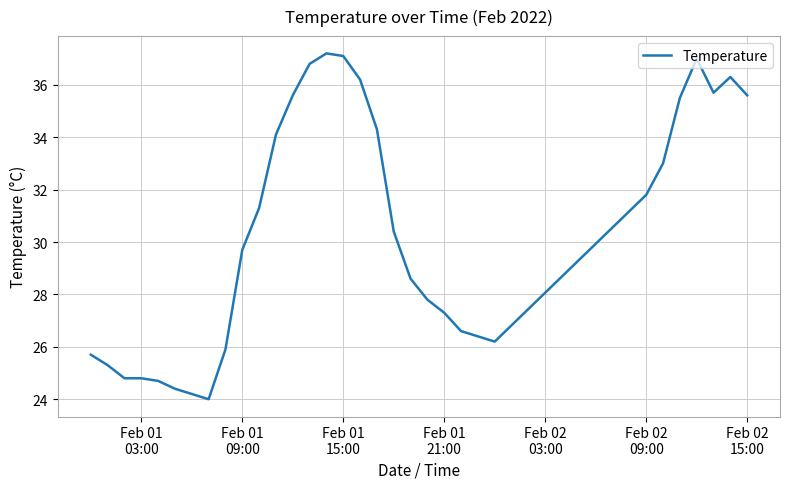

What is the maximum value shown in the chart?

37.2